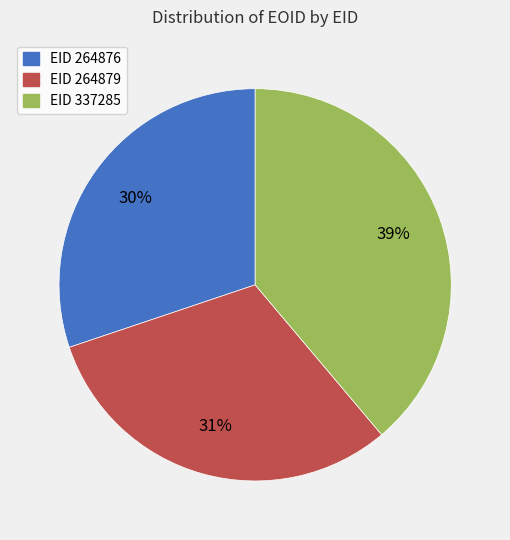

To the nearest percent, what is the difference between the largest and smallest slice percentages?

9%